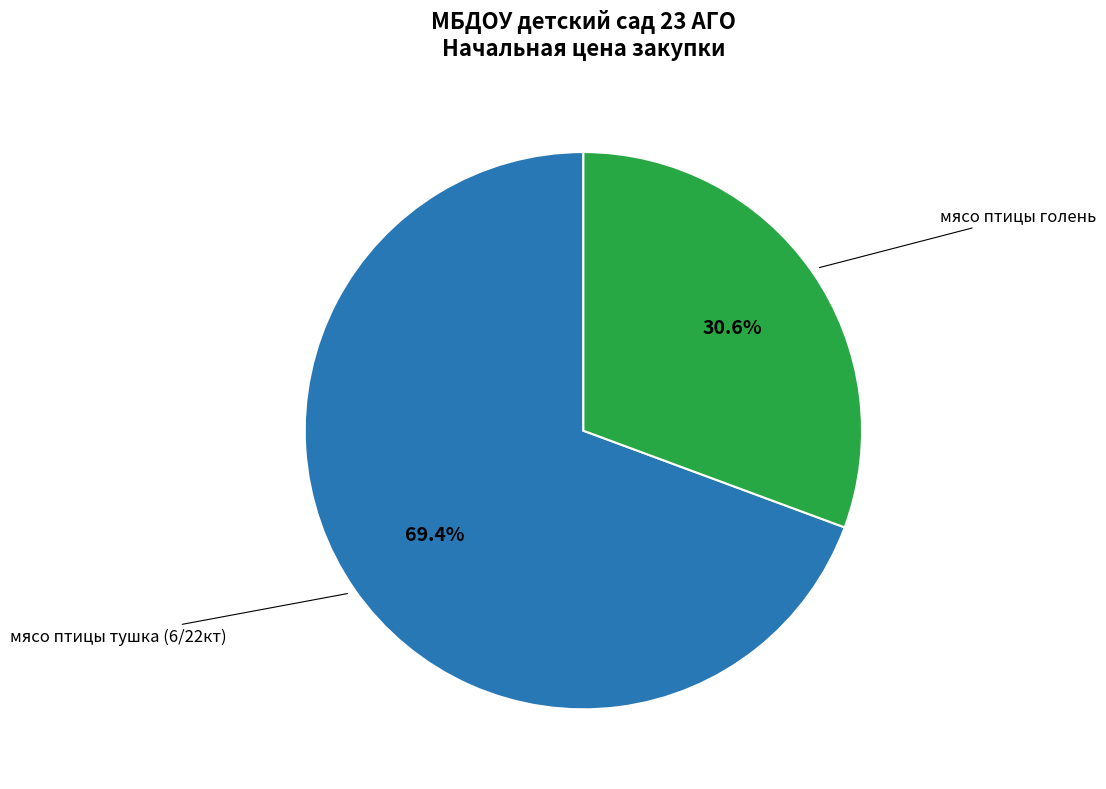

How many segments does this pie chart have?

2